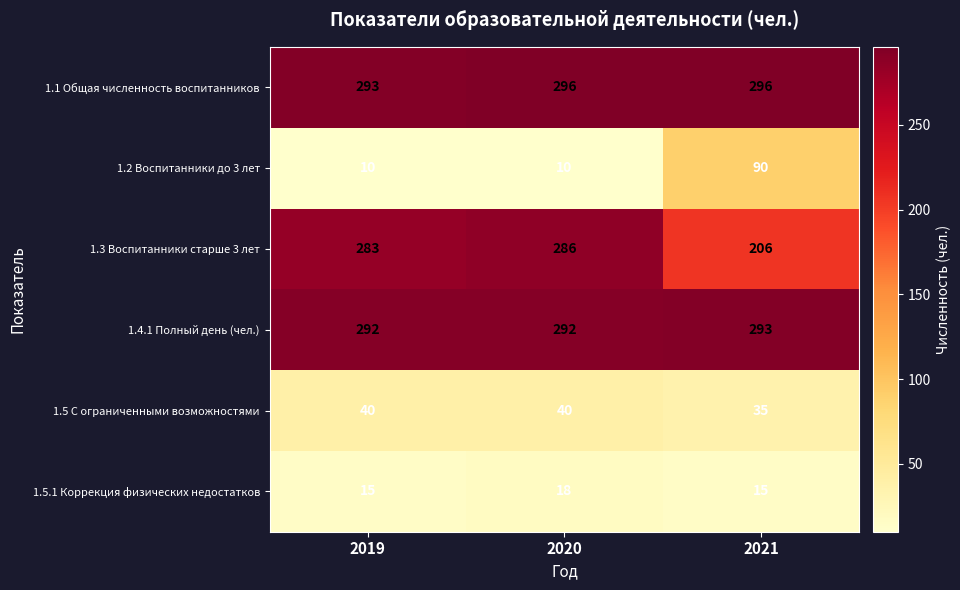

Between 2019 and 2021, which series saw the biggest shift?

1.2 Воспитанники до 3 лет